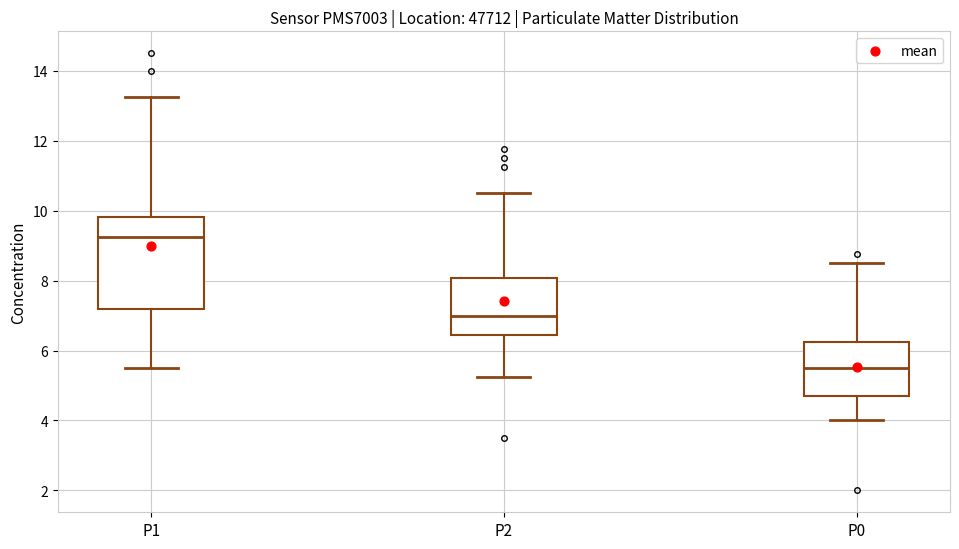

Which box has the highest median line?

P1